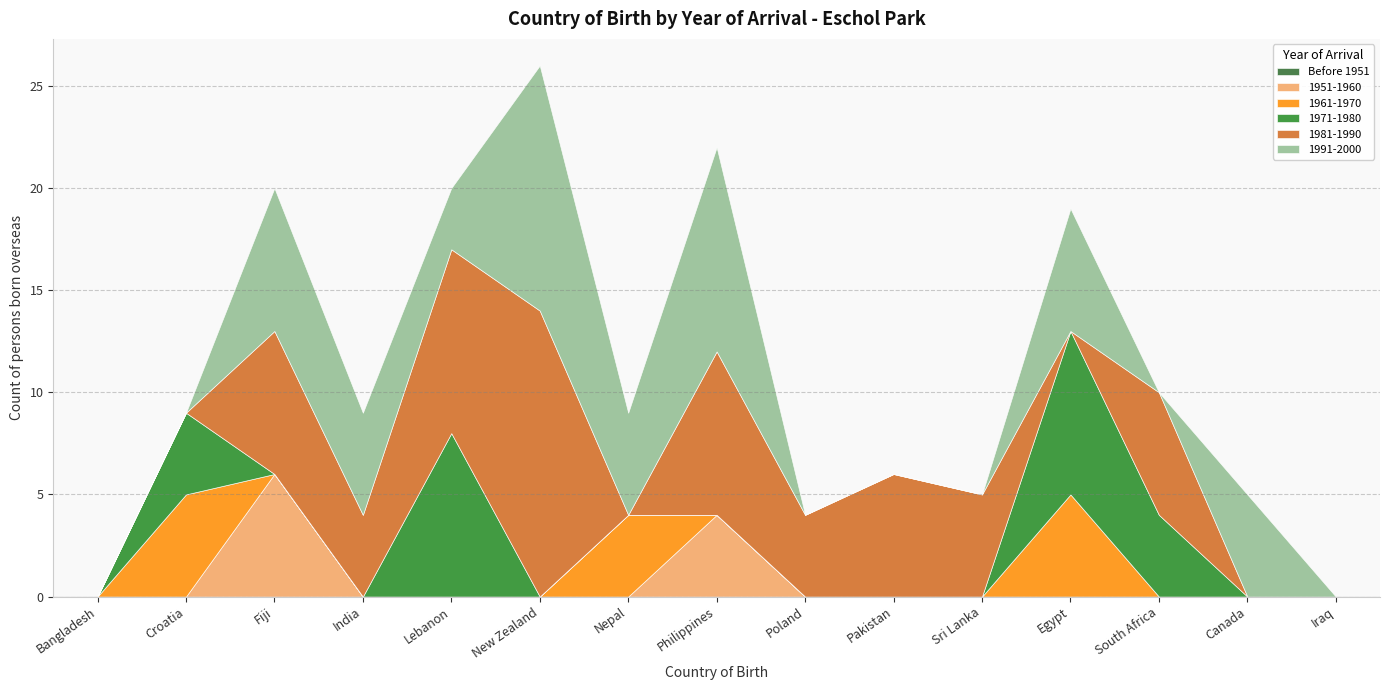

Where is the first local minimum for 1991-2000?

Lebanon